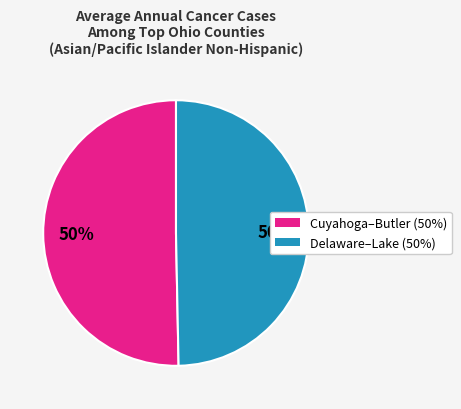

To the nearest percent, what is the average slice percentage?

50%